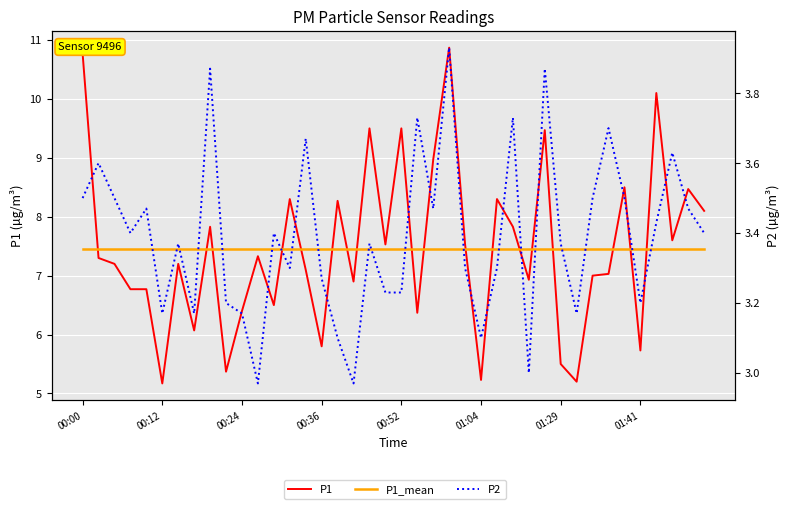

True or false: P2 and P1 cross at least once.

False